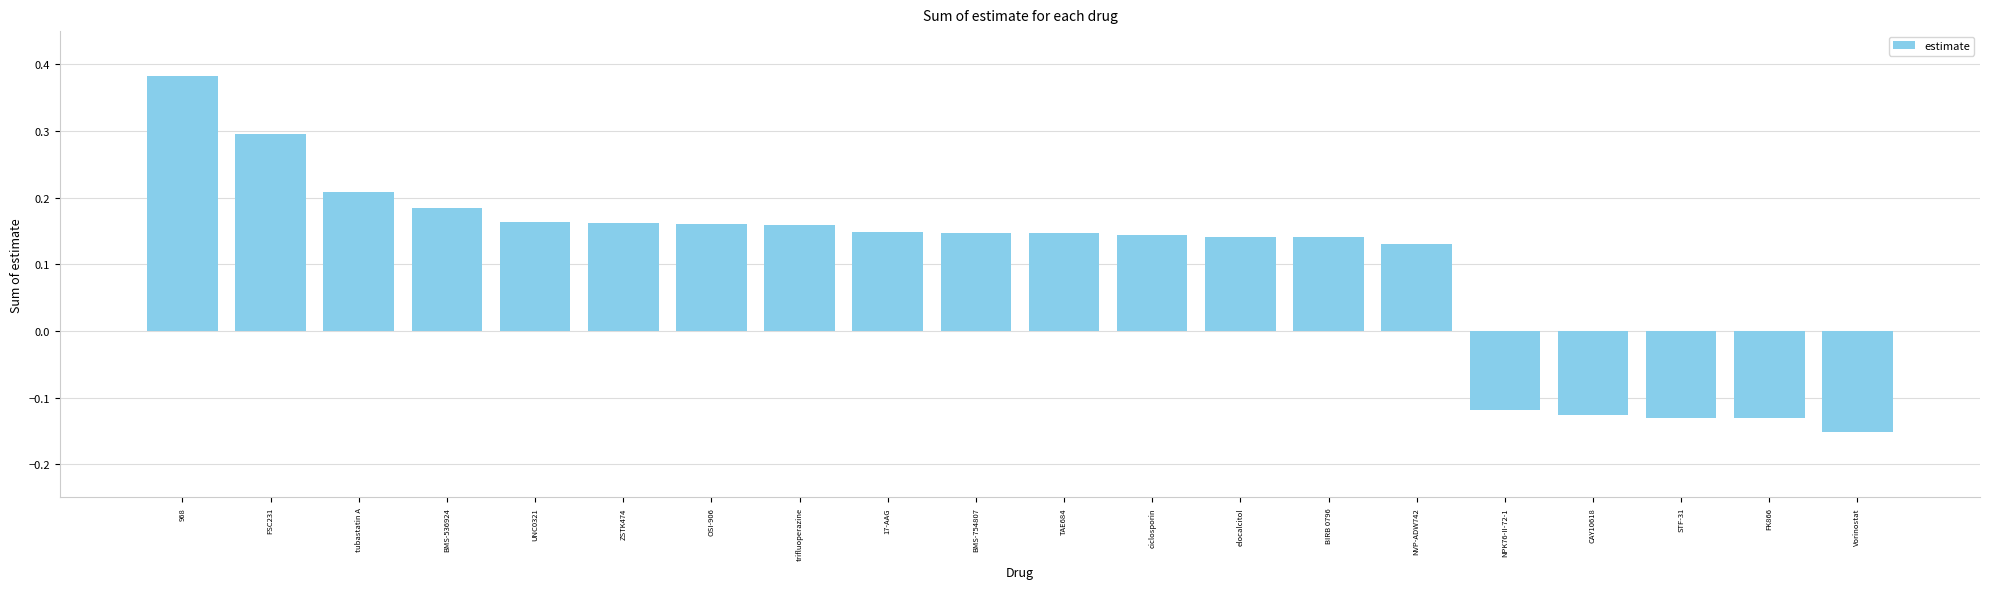

What is the label of the 15th bar from the right?

ZSTK474